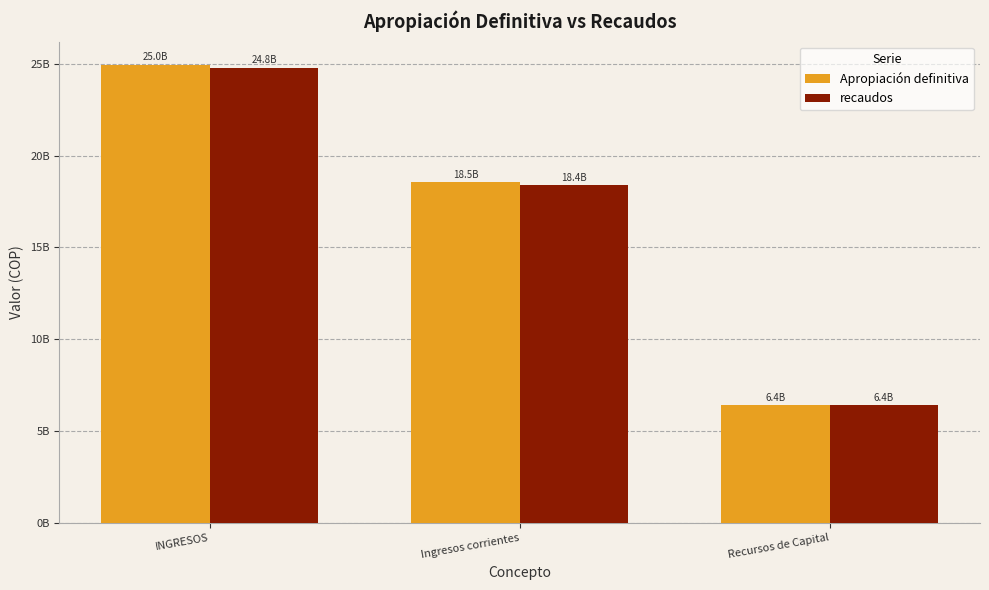

Which series changed the most between INGRESOS and Ingresos corrientes?

Apropiación definitiva